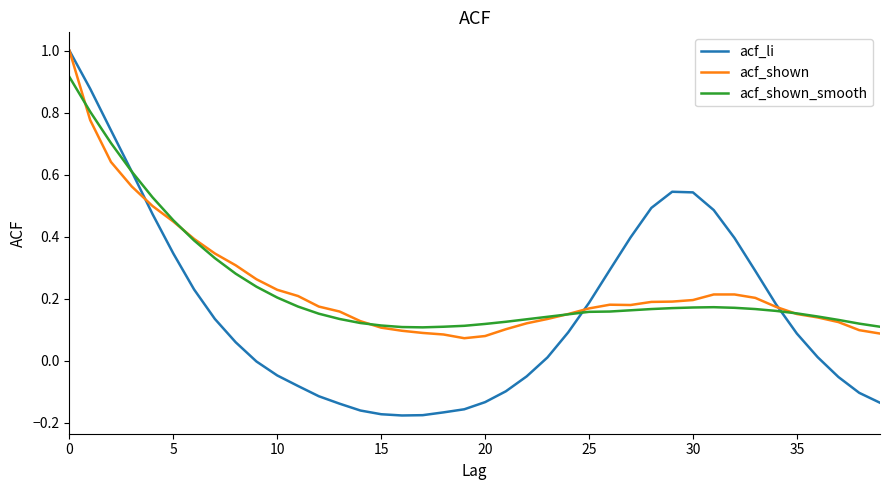

Which series ends up on top after the final intersection of acf_shown and acf_shown_smooth?

acf_shown_smooth